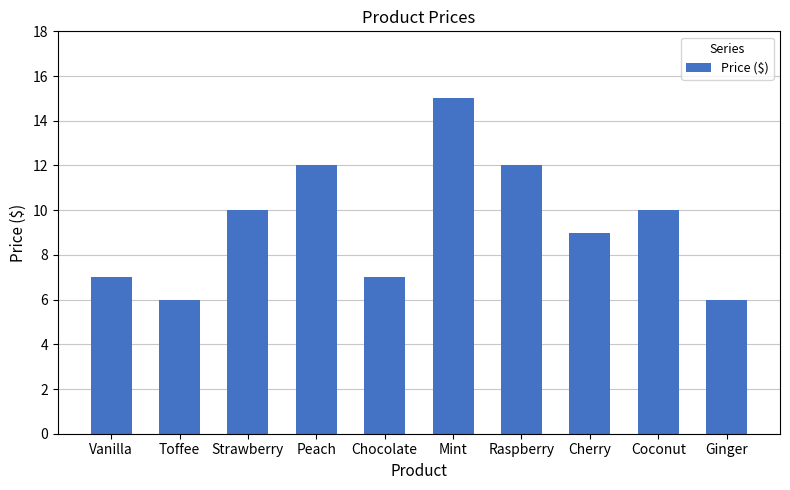

Count the values in the range 7 to 12.

7